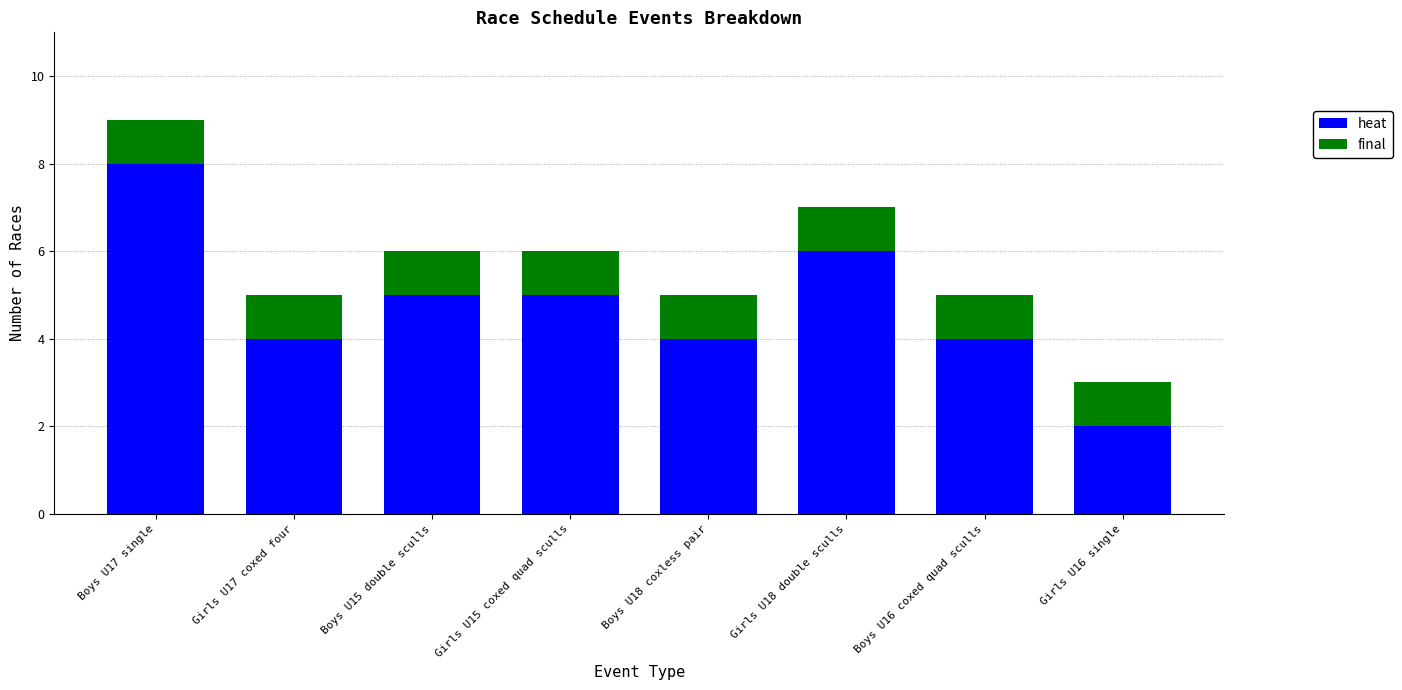

Reading left to right, list the values for the heat series.

8	4	5	5	4	6	4	2